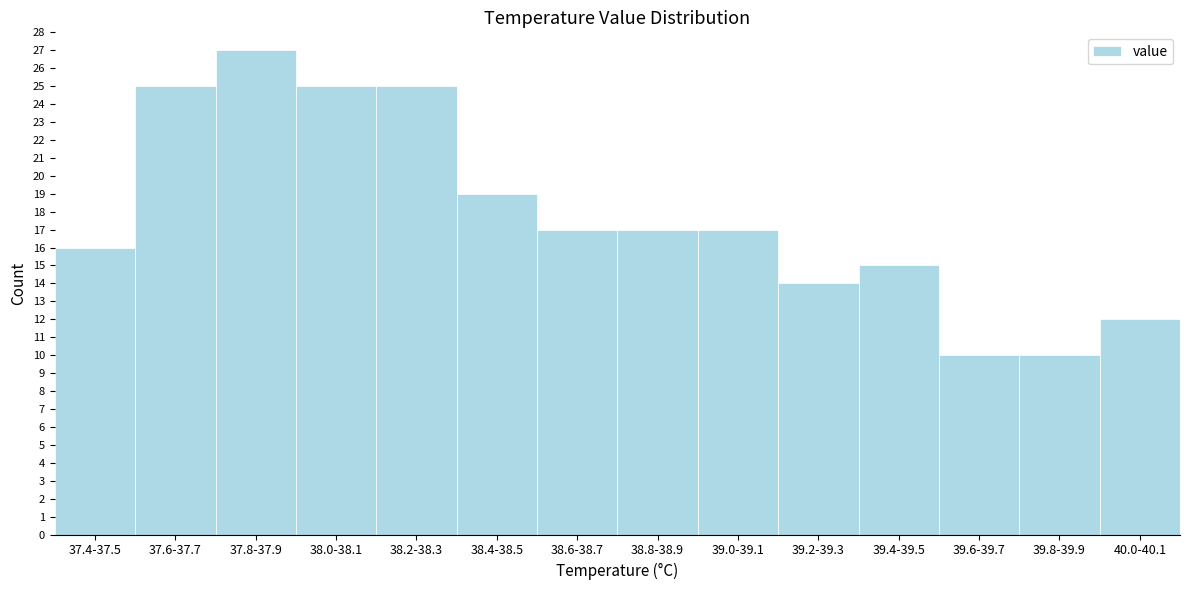

Reading right to left, what are all the values shown in this chart?

12	10	10	15	14	17	17	17	19	25	25	27	25	16